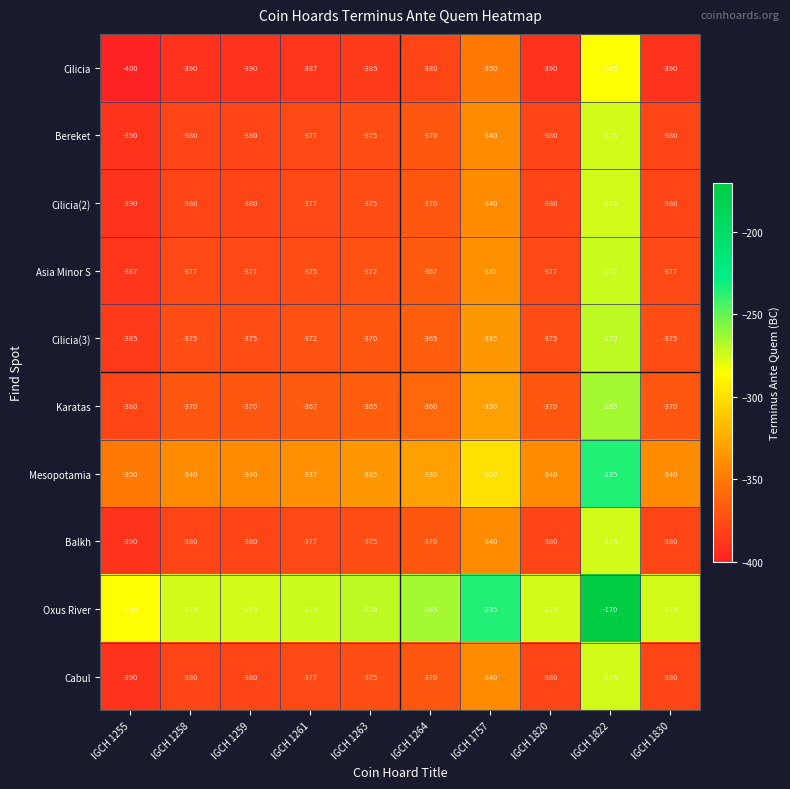

Count the number of categories in the chart.

10